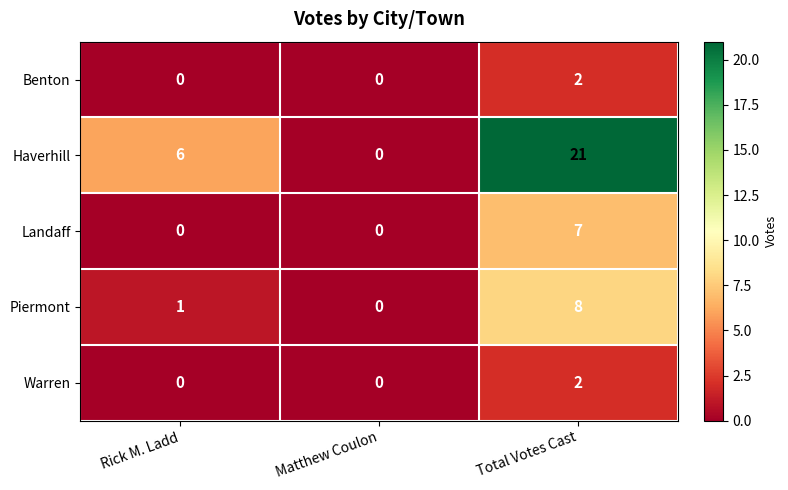

Reading left to right, extract all data points from this chart.

Benton: Rick M. Ladd=0	Matthew Coulon=0	Total Votes Cast=2
Haverhill: Rick M. Ladd=6	Matthew Coulon=0	Total Votes Cast=21
Landaff: Rick M. Ladd=0	Matthew Coulon=0	Total Votes Cast=7
Piermont: Rick M. Ladd=1	Matthew Coulon=0	Total Votes Cast=8
Warren: Rick M. Ladd=0	Matthew Coulon=0	Total Votes Cast=2